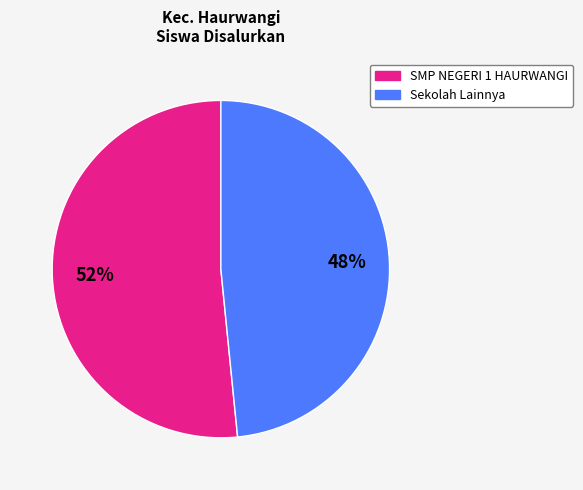

Is SMP NEGERI 1 HAURWANGI the majority of the pie?

Yes